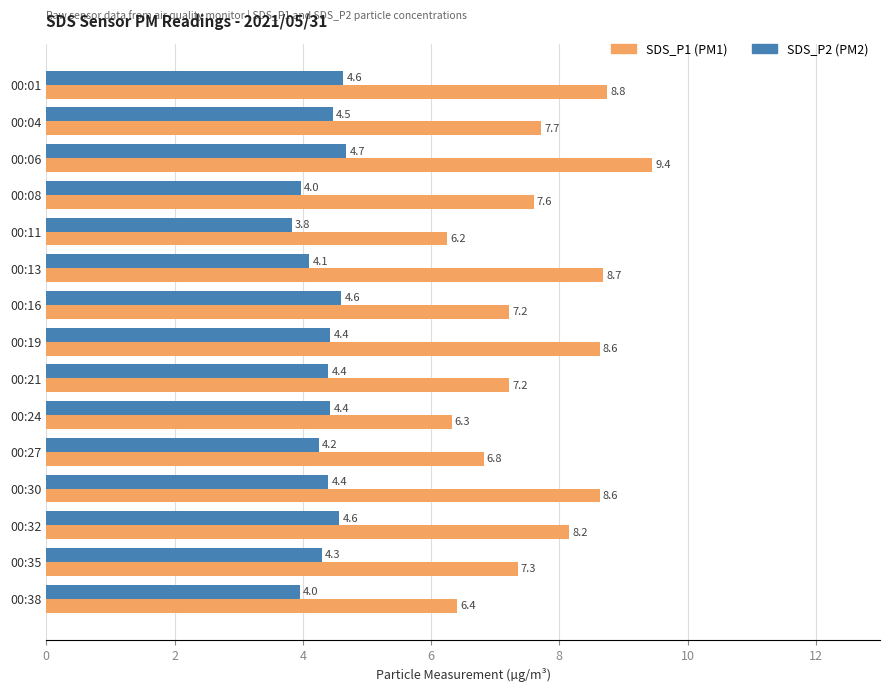

What is the total value across all series at 00:08?

11.6